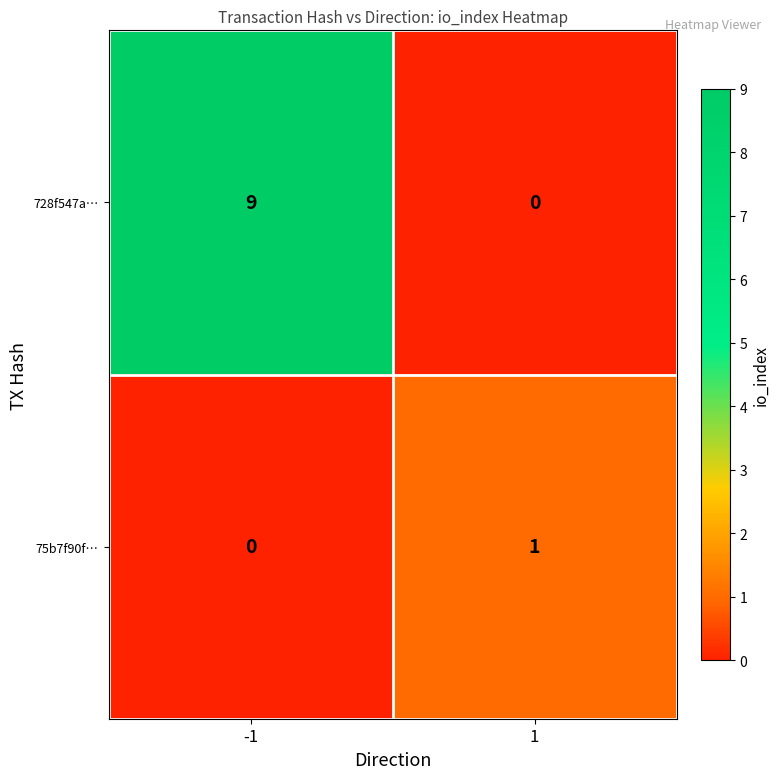

How many distinct data groups are displayed?

2